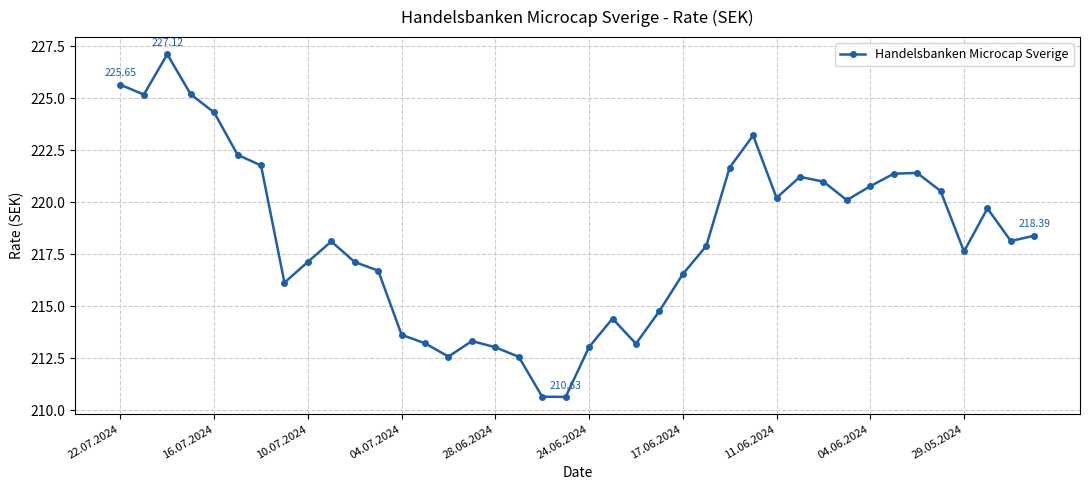

True or false: there are more than 0 points higher than both neighbors.

True